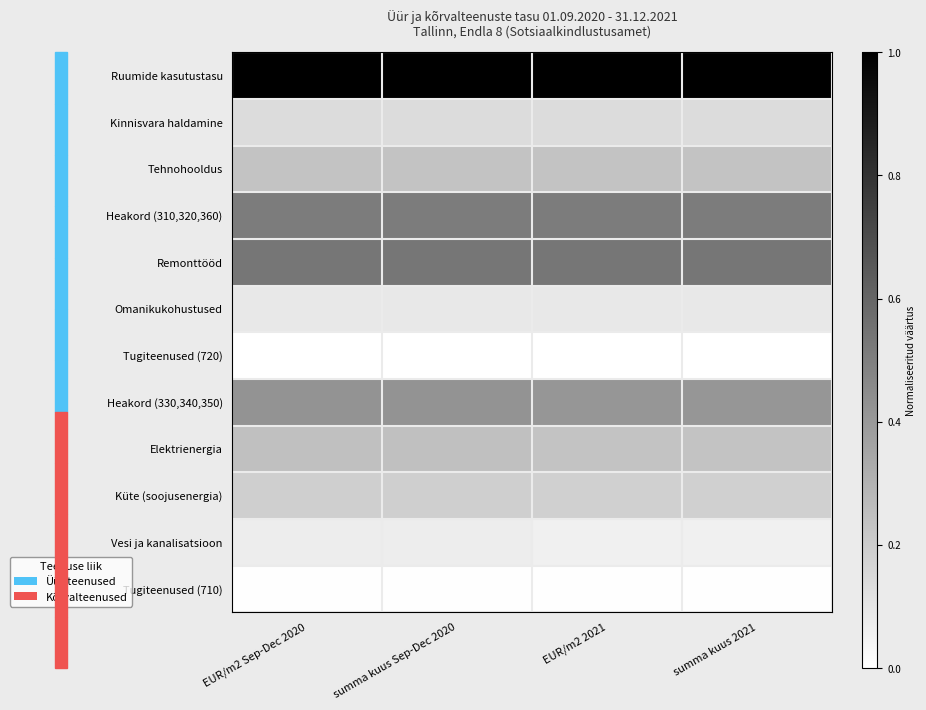

At summa kuus Sep-Dec 2020, list the series in order from smallest to largest.

Tugiteenused (720), Tugiteenused (710), Vesi ja kanalisatsioon, Omanikukohustused, Kinnisvara haldamine, Küte (soojusenergia), Tehnohooldus, Elektrienergia, Heakord (330,340,350), Heakord (310,320,360), Remonttööd, Ruumide kasutustasu